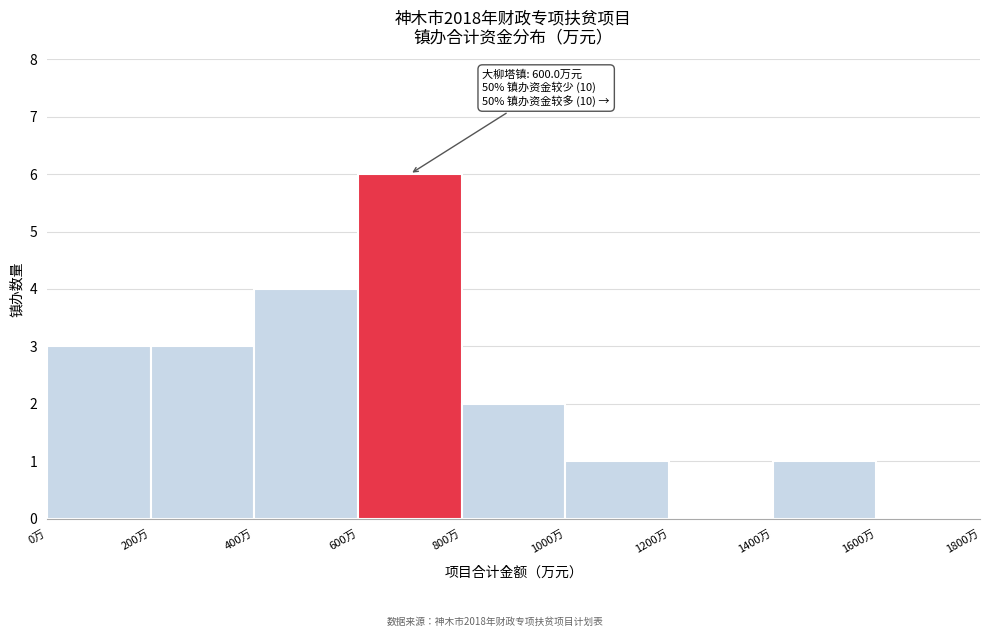

Over which range of the x-axis is the bar tallest?

600 to 800